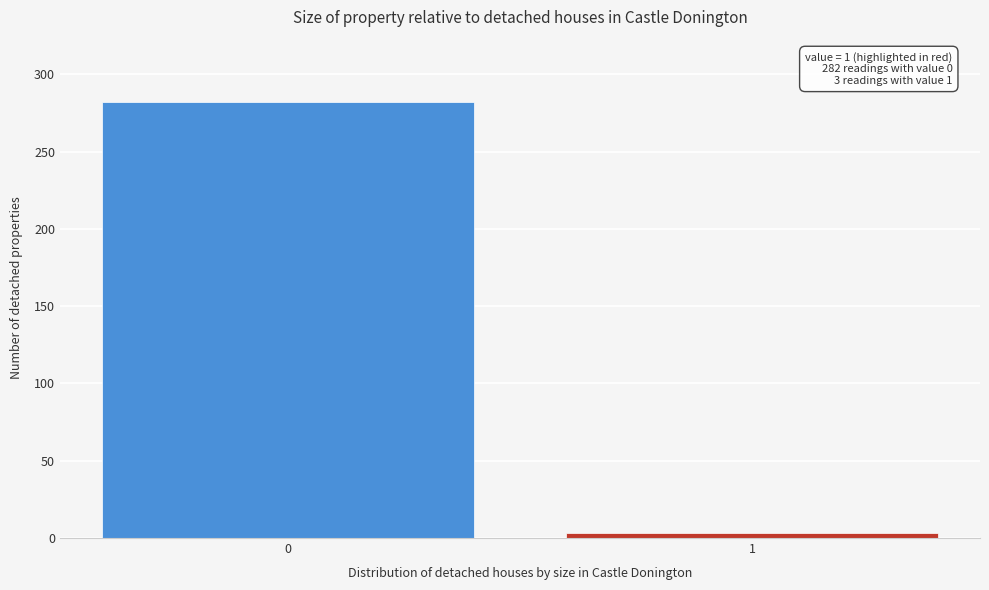

Reading left to right, transcribe all the data shown in this chart.

0=282	1=3